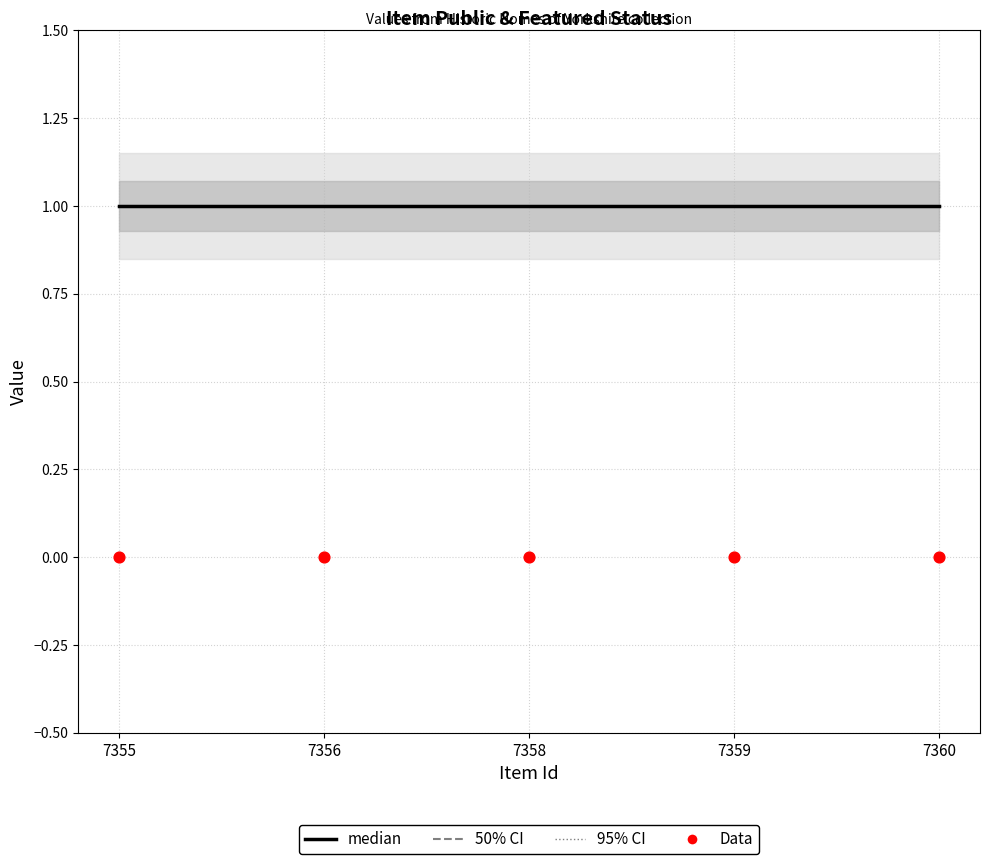

At which category is the sum across all series the highest?

7355